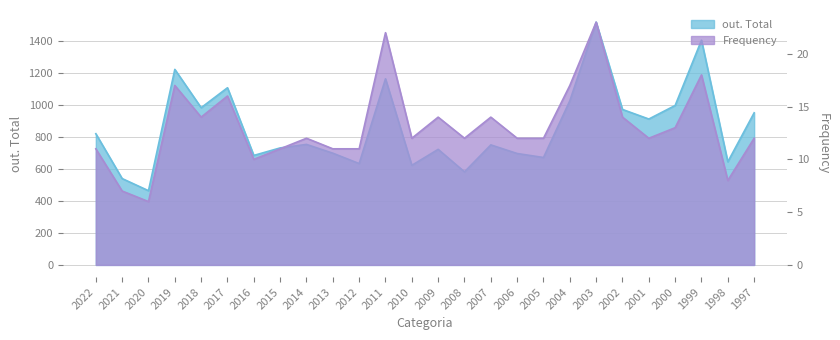

List the series in order of their peak value, lowest first.

Frequency, out. Total